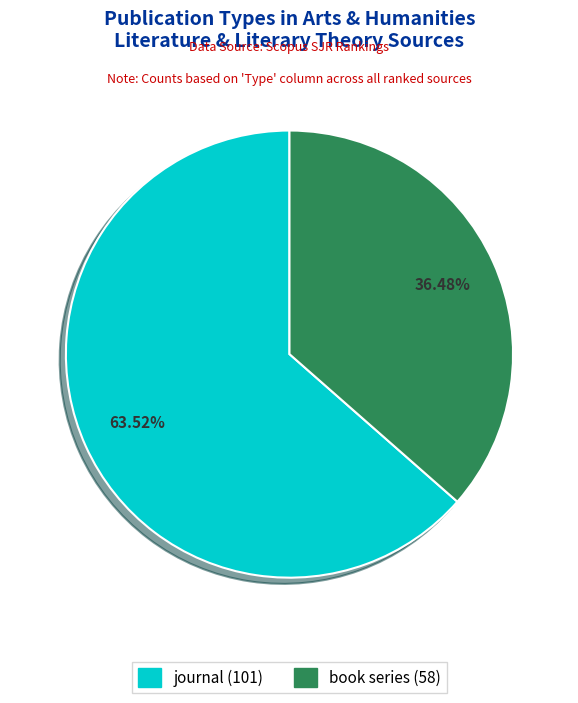

Is there any slice that represents more than half of the pie?

Yes